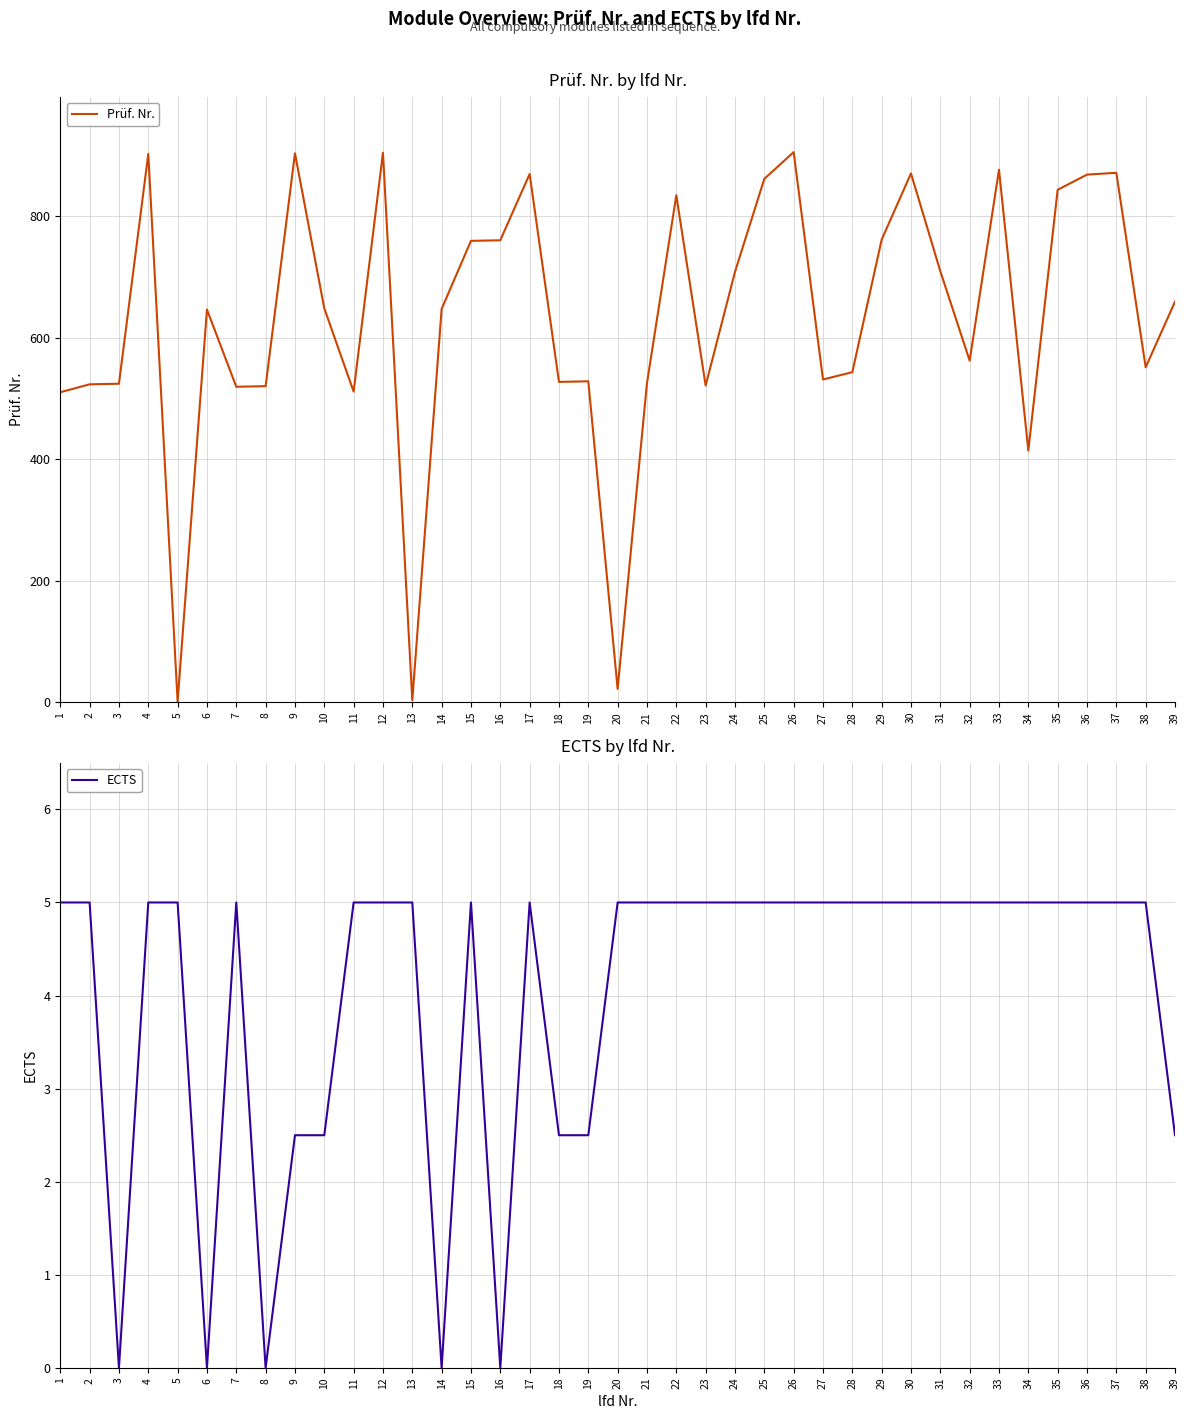

List the series in order of their peak value, lowest first.

ECTS, Prüf. Nr.